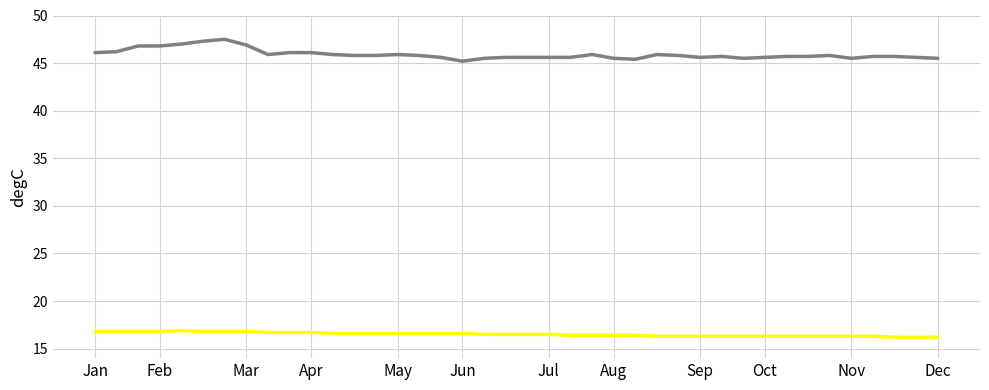

What is the maximum value shown in the chart?

47.5